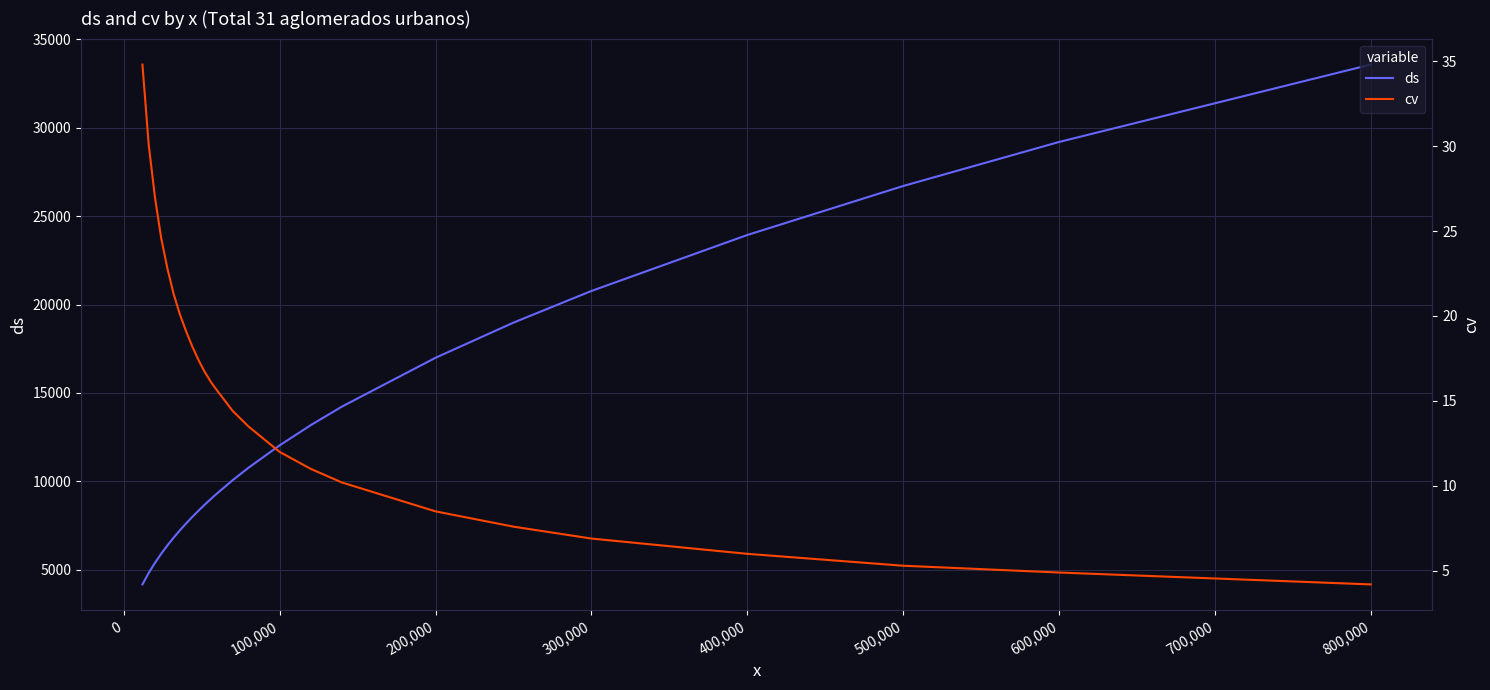

True or false: ds and cv intersect in this chart.

False